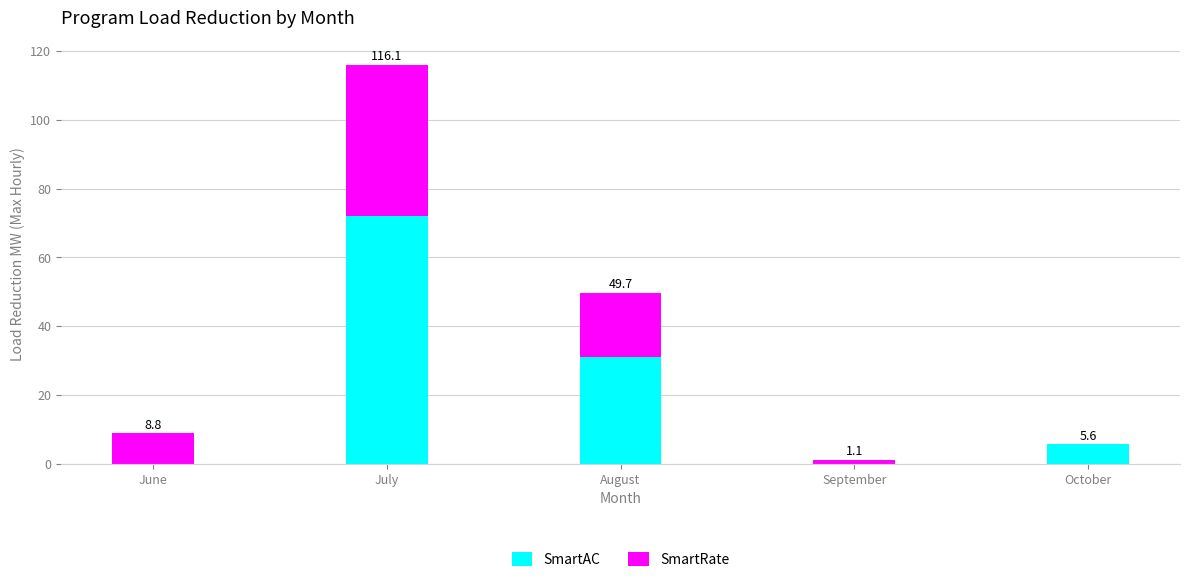

What is the total value across all series at October?

5.6